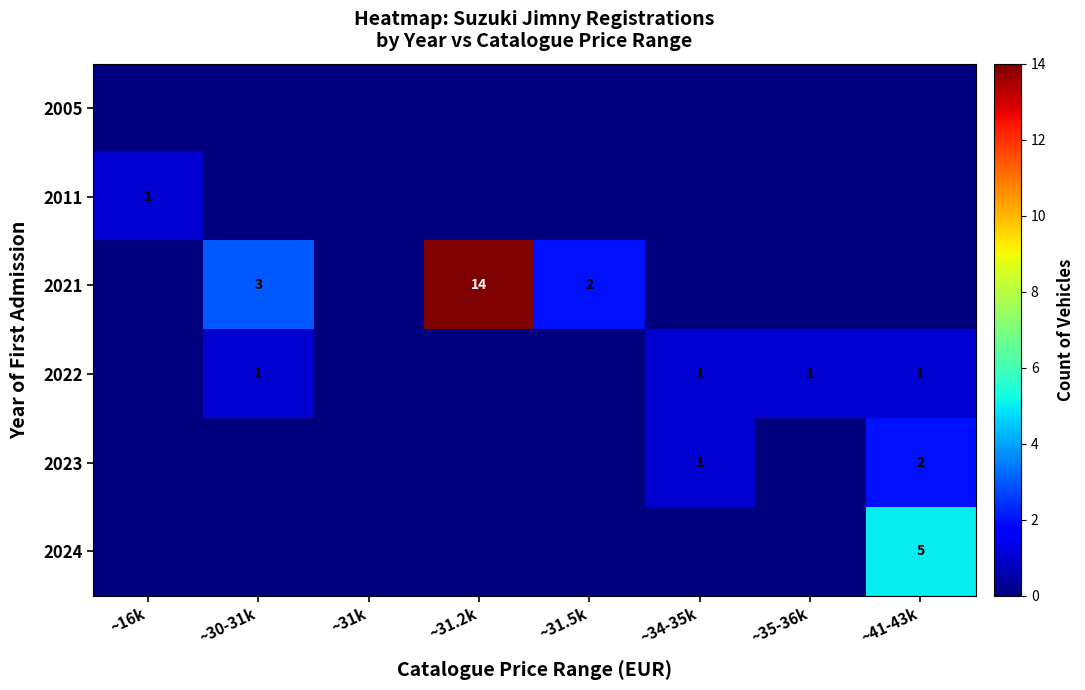

At which category is the sum across all series the highest?

~31.2k